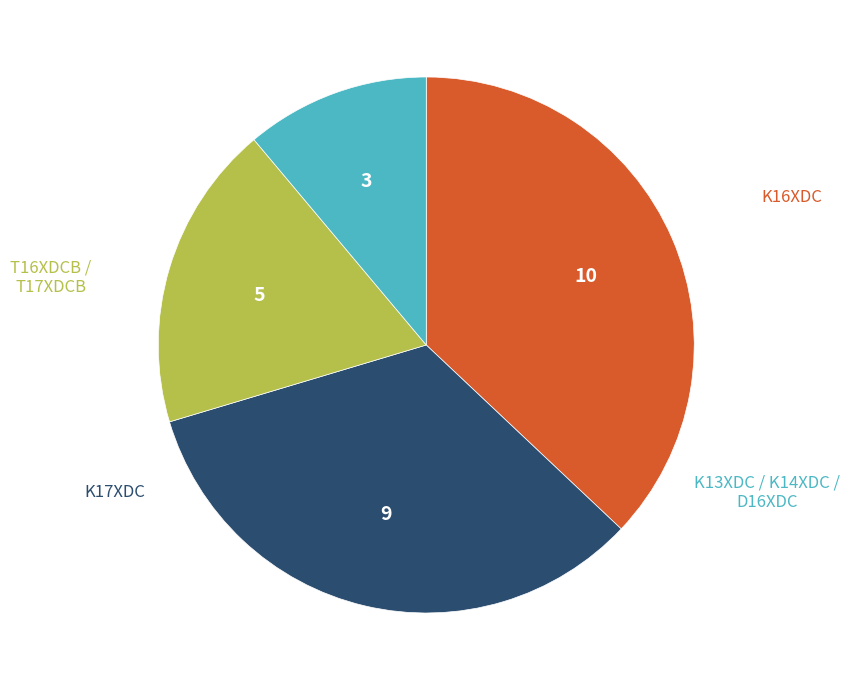

How many slices are in this pie chart?

4